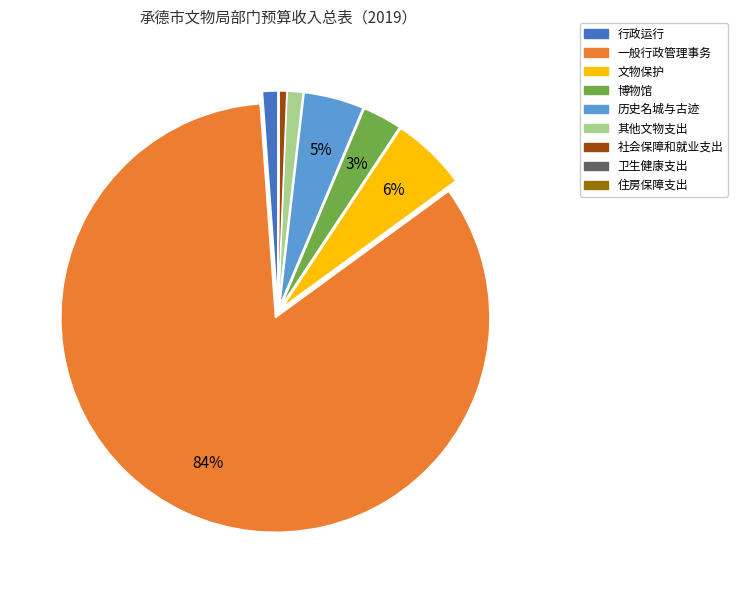

The 其他文物支出 slice represents 1% of the pie. True or false?

True